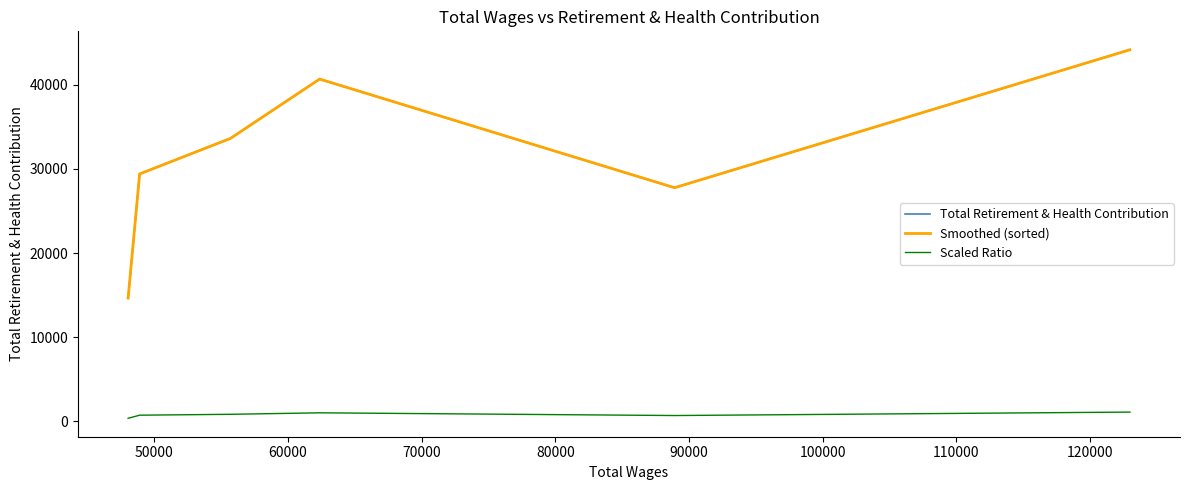

After their last crossing, which series has the higher values: Total Retirement & Health Contribution or Smoothed (sorted)?

Smoothed (sorted)